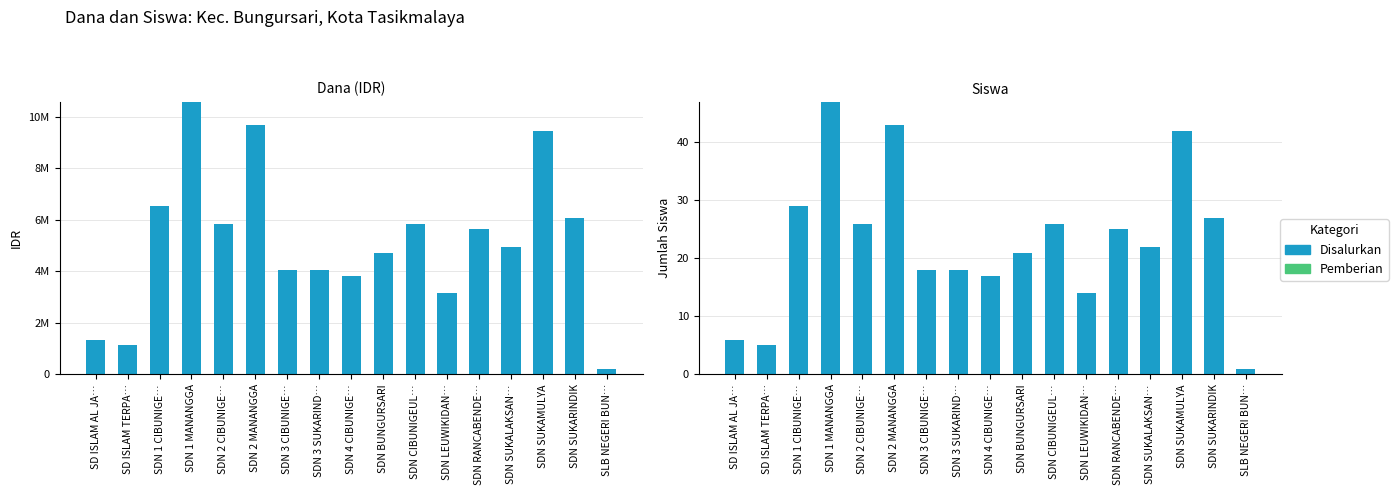

What is the spread (max minus min) of values at SDN 2 CIBUNIGE…?

26